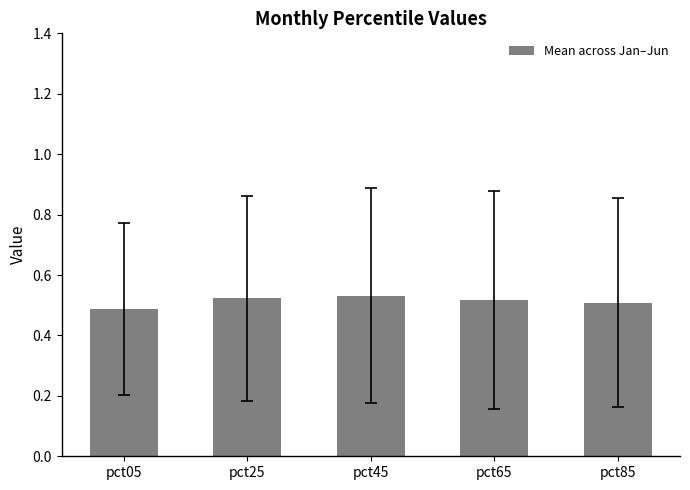

What is the sum of all values?

2.6